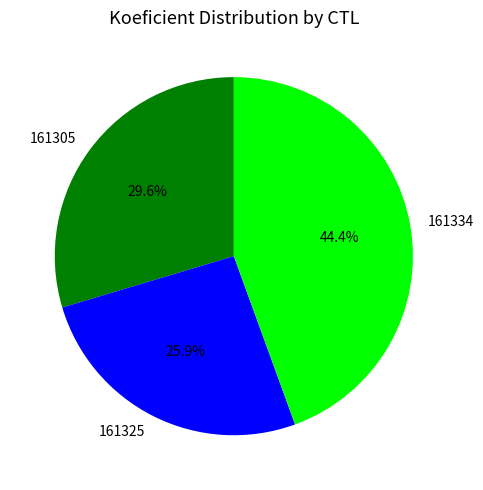

What percentage is the 161334 slice, to the nearest percent?

44%